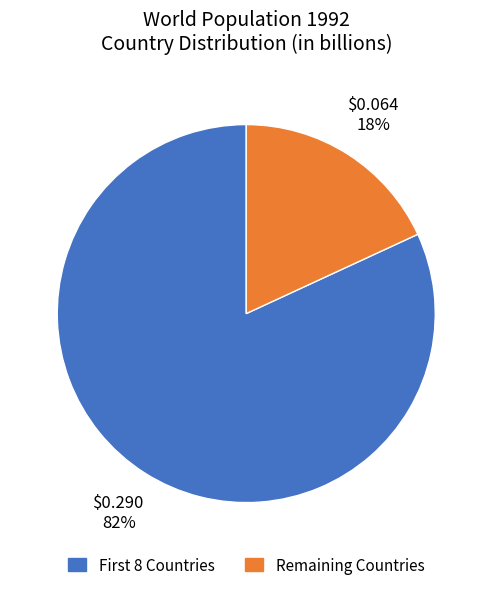

To the nearest percent, what is the difference between the largest and smallest slice percentages?

64%